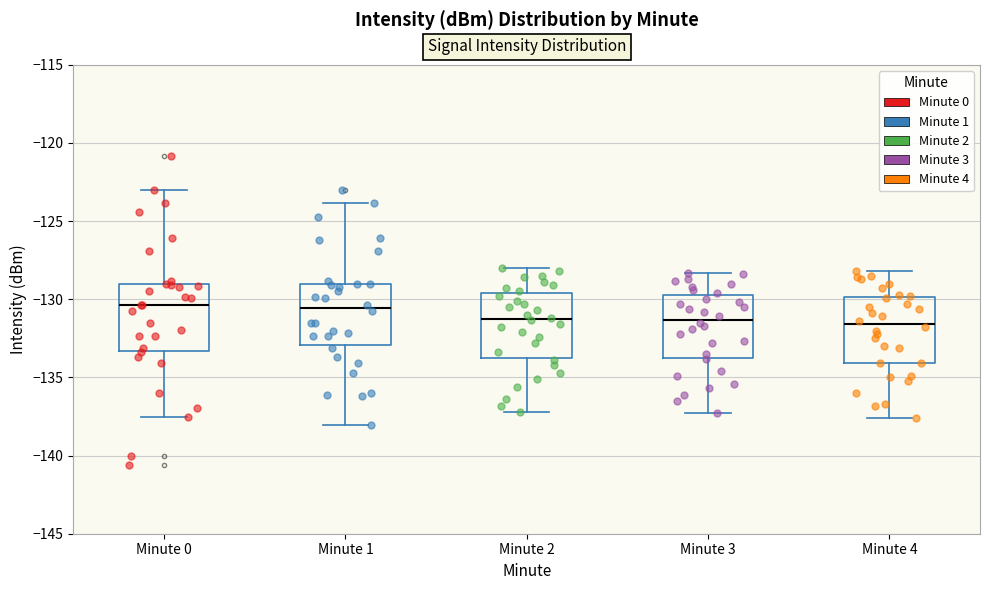

Where does the upper whisker of the box for Minute 4 end on the y-axis? The values are not printed on the chart, so give them approximately, as read against the axis.

-128.0